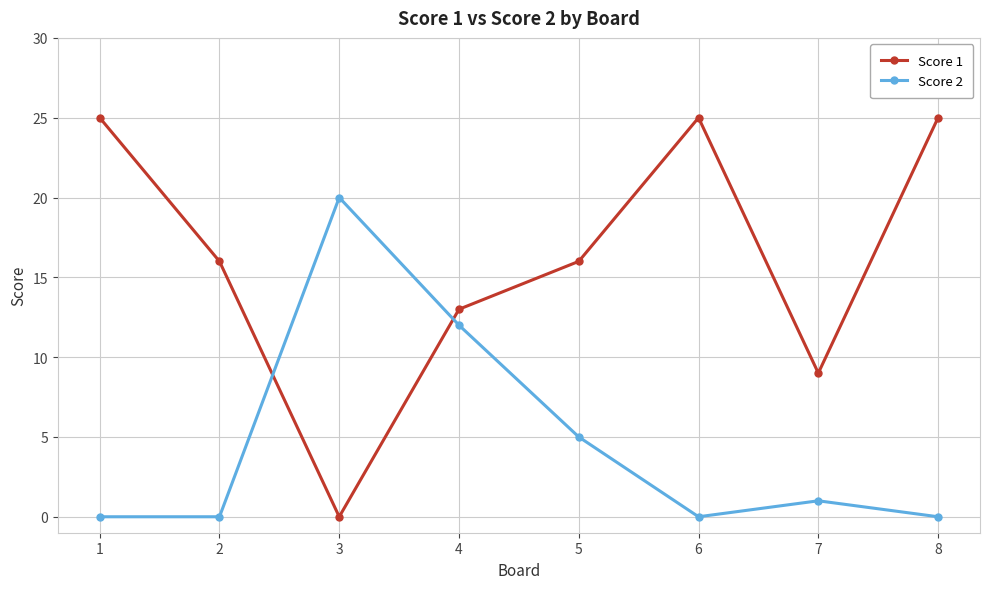

List the series in order of their overall mean, highest first.

Score 1, Score 2